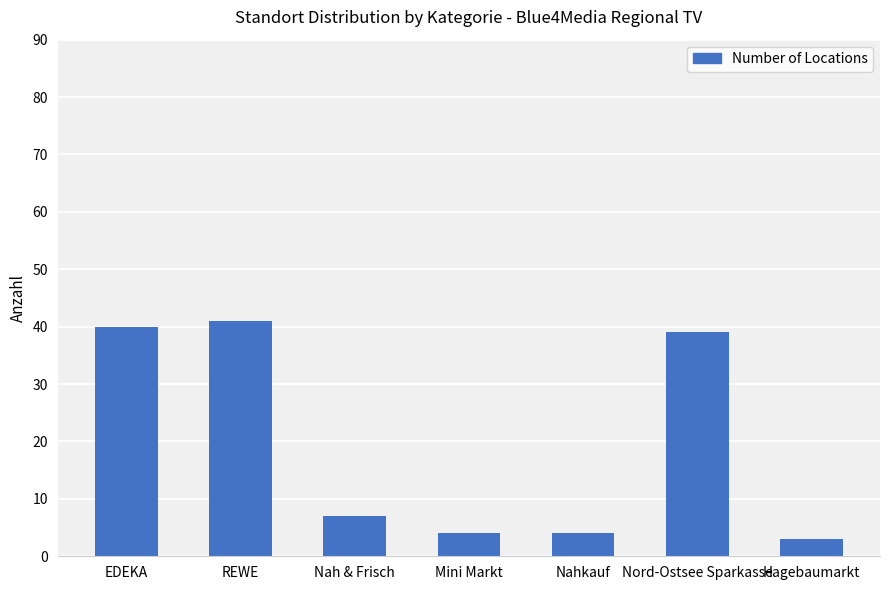

What is the difference between the maximum and minimum values?

38